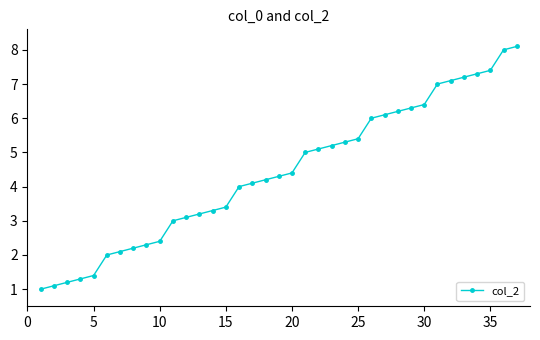

What is the maximum value shown in the chart?

8.1